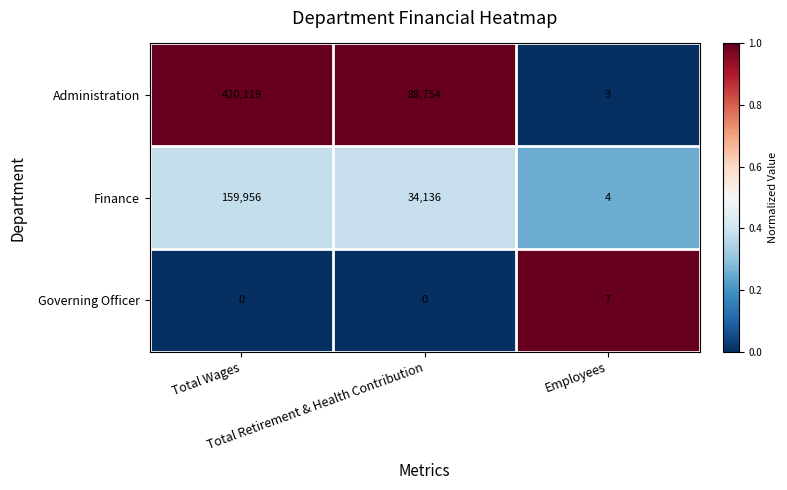

What is the lowest value of the Administration series?

3